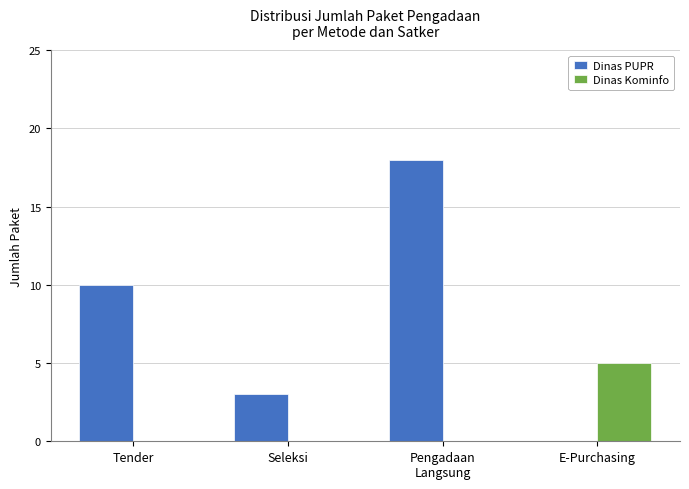

What is the sum of all Dinas PUPR values?

31